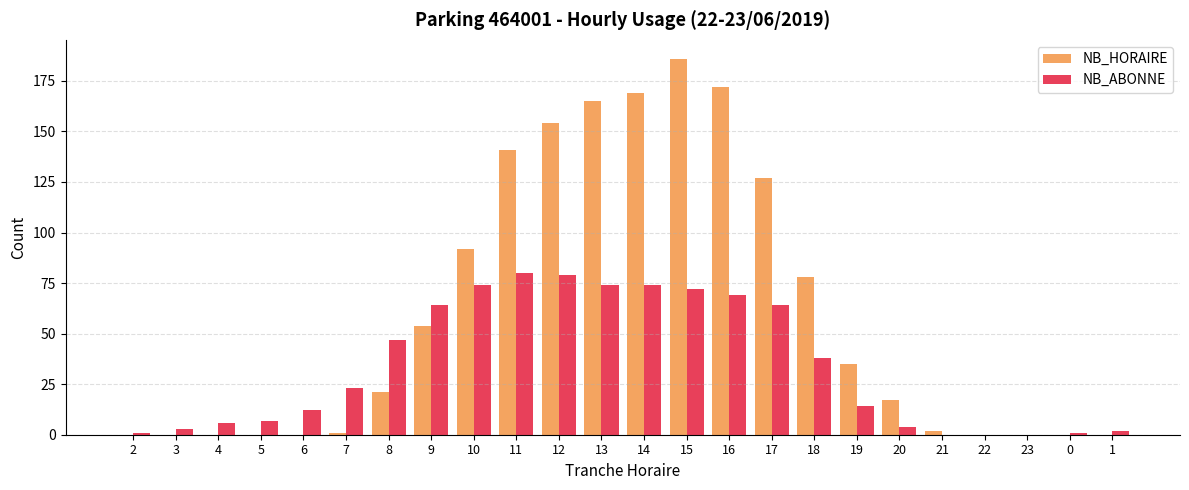

At which category does the chart reach its peak across all series?

15